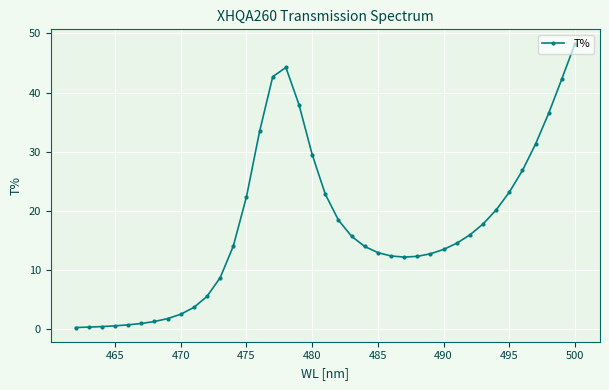

What is the change in value from 470 to 500?

+45.7